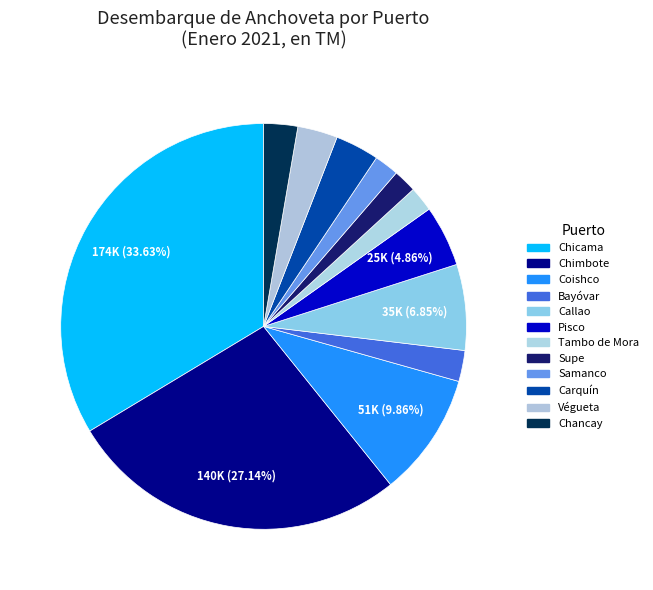

How many segments does this pie chart have?

12